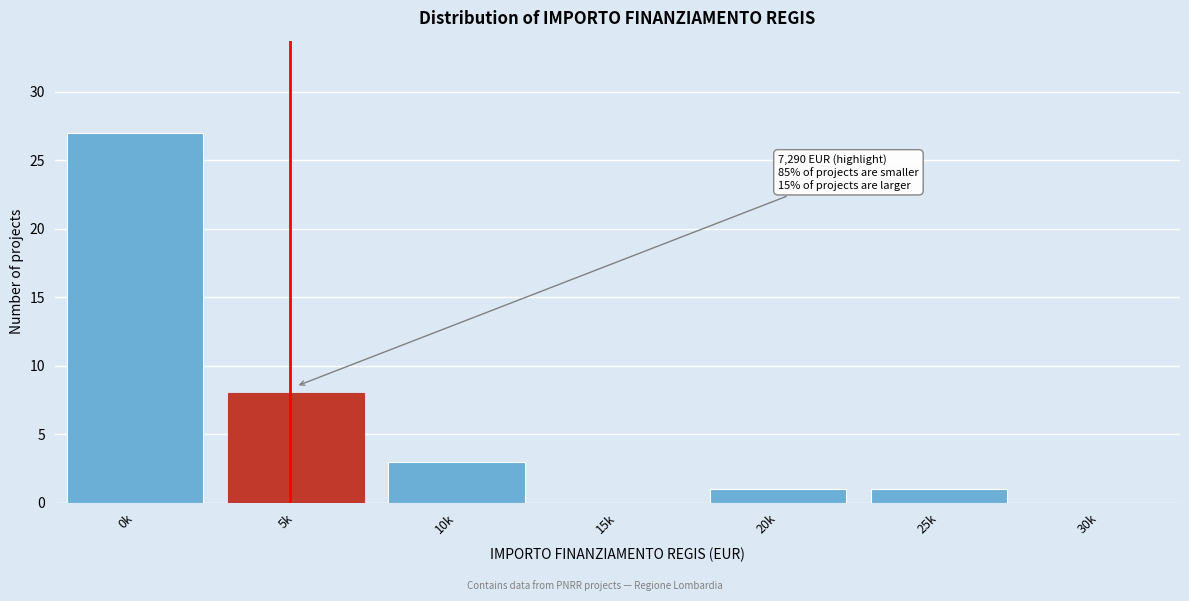

Reading left to right, what are all the values shown in this chart?

0k=27	5k=8	10k=3	15k=0	20k=1	25k=1	30k=0